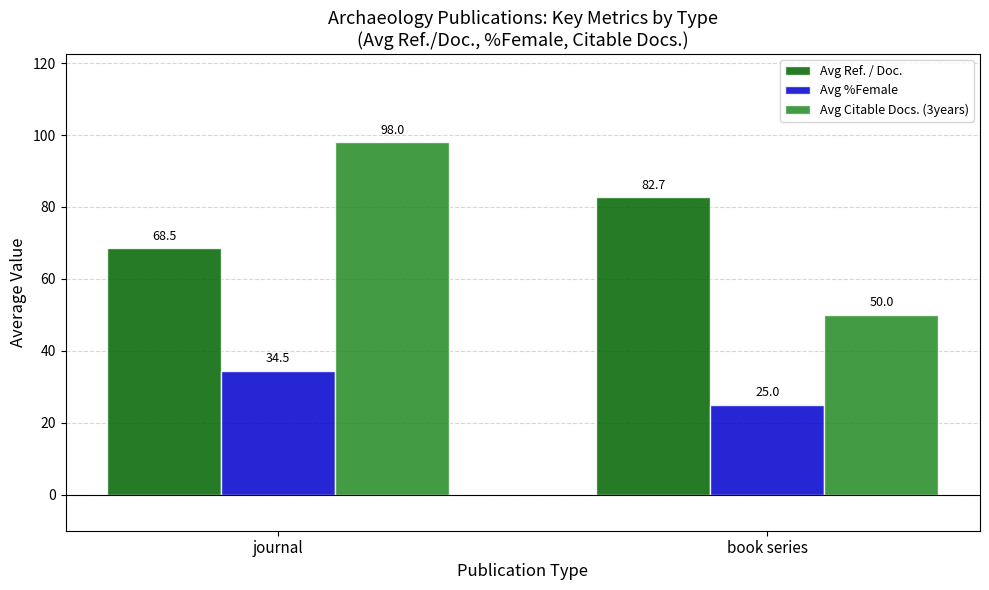

How many groups of bars are there?

2